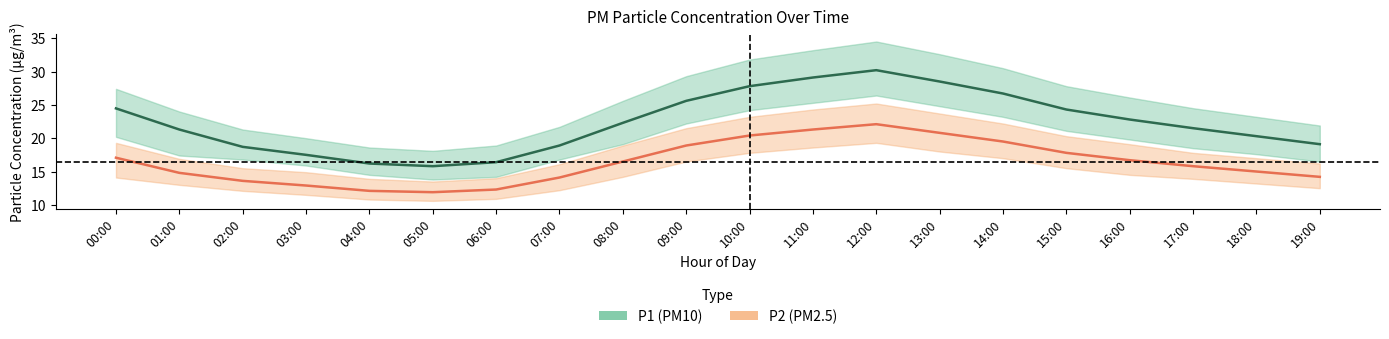

True or false: P2 center and P1 center cross at least once.

False